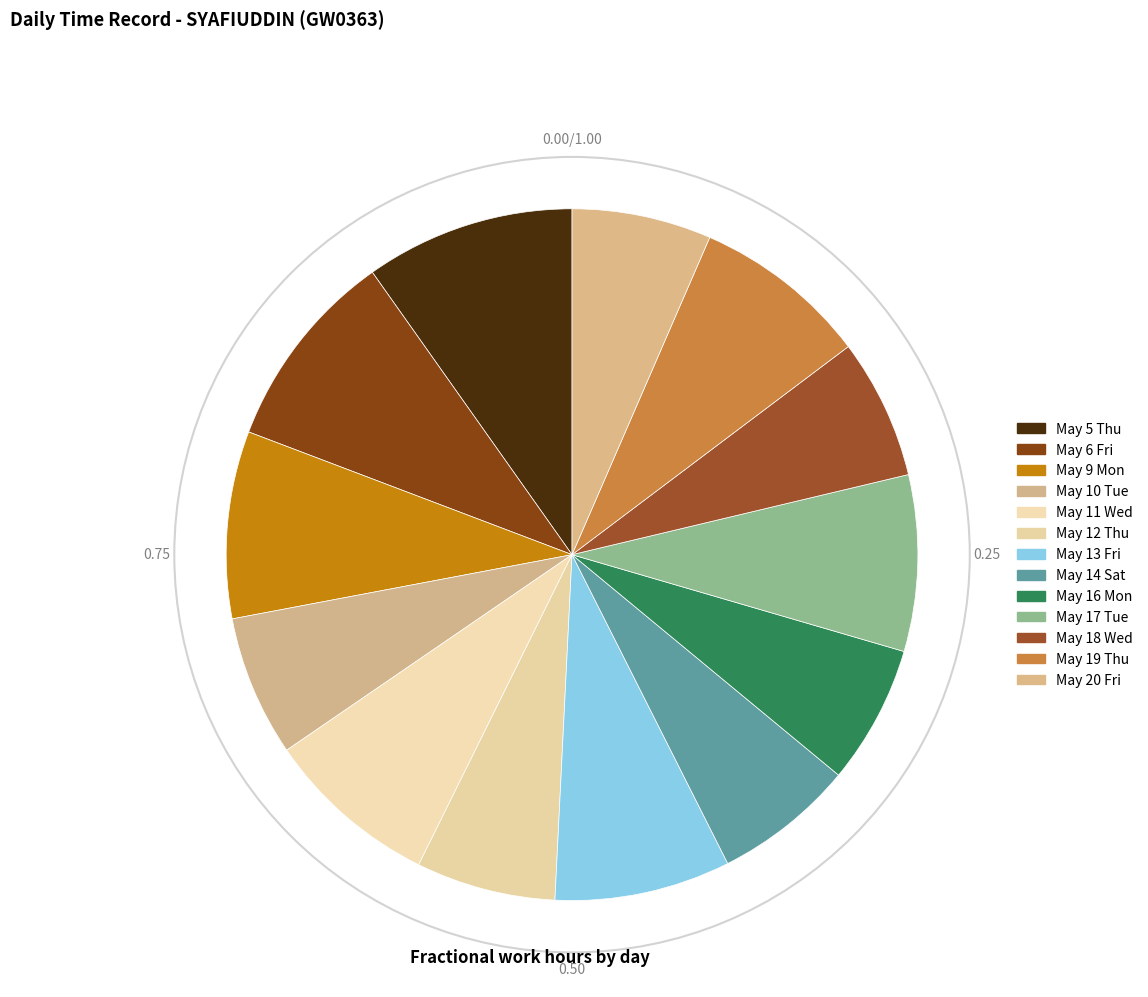

To the nearest percent, what is the combined percentage of May 18 Wed and May 13 Fri?

15%